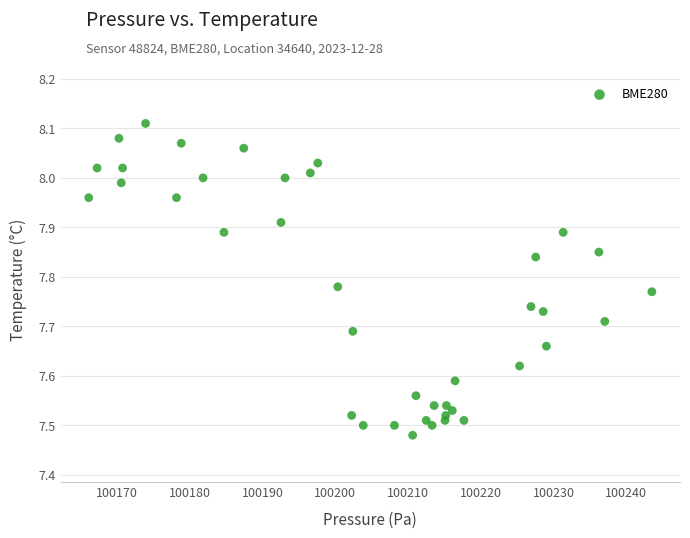

What is the range of X values (max minus min)?

77.4